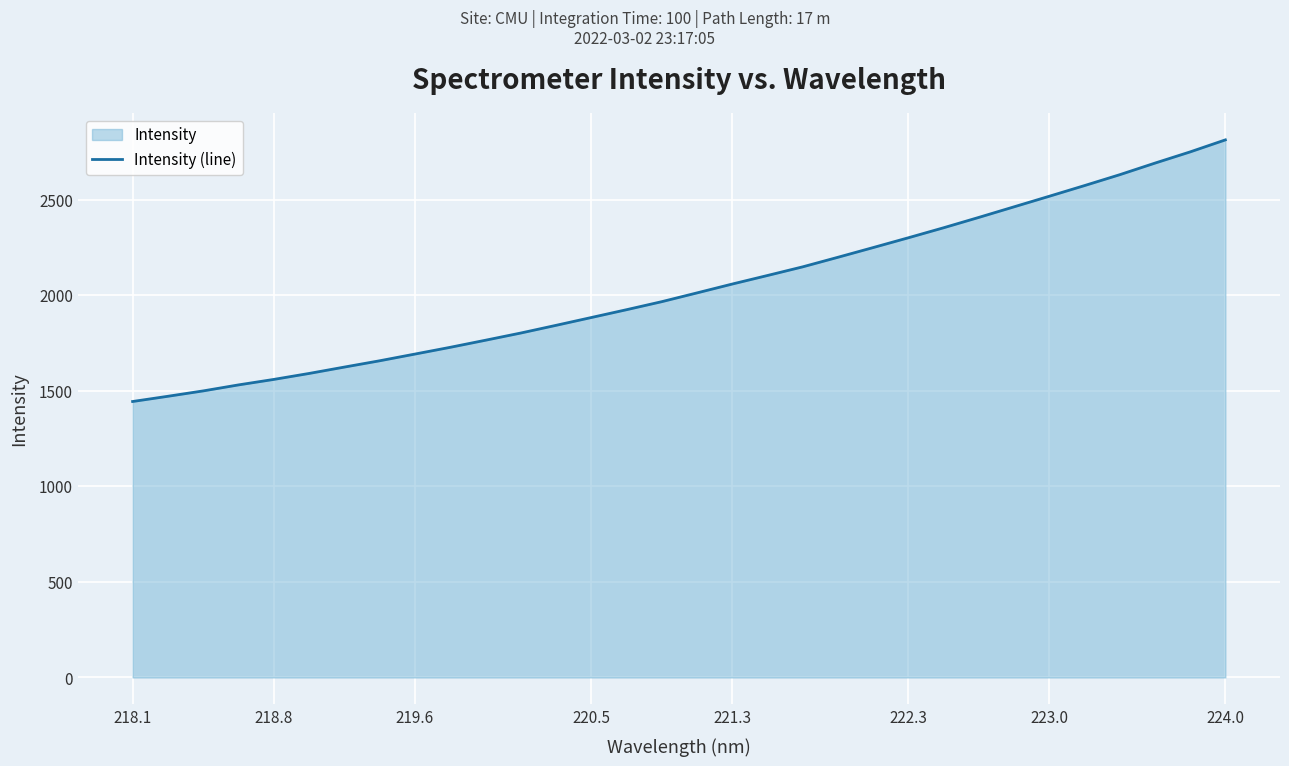

The value at 219.6 is 1691.6. True or false?

True